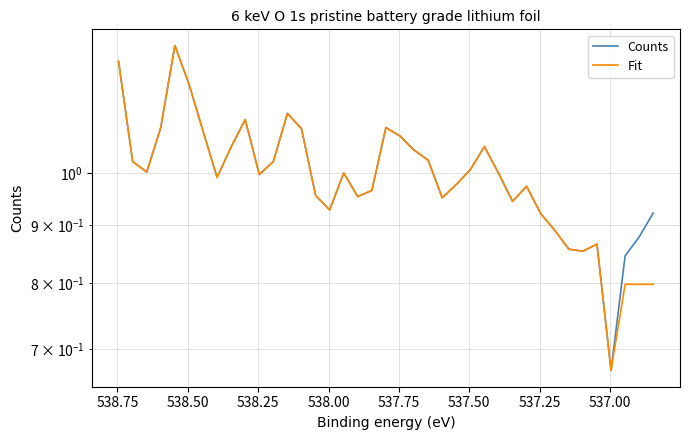

Reading left to right, transcribe all the data shown in this chart.

Counts: 1.3	1.0	1.0	1.1	1.3	1.2	1.1	1.0	1.1	1.1	1.0	1.0	1.1	1.1	1.0	0.9	1.0	1.0	1.0	1.1	1.1	1.0	1.0	1.0	1.0	1.0	1.1	1.0	0.9	1.0	0.9	0.9	0.9	0.9	0.9	0.7	0.8	0.9	0.9
Fit: 1.3	1.0	1.0	1.1	1.3	1.2	1.1	1.0	1.1	1.1	1.0	1.0	1.1	1.1	1.0	0.9	1.0	1.0	1.0	1.1	1.1	1.0	1.0	1.0	1.0	1.0	1.1	1.0	0.9	1.0	0.9	0.9	0.9	0.9	0.9	0.7	0.8	0.8	0.8